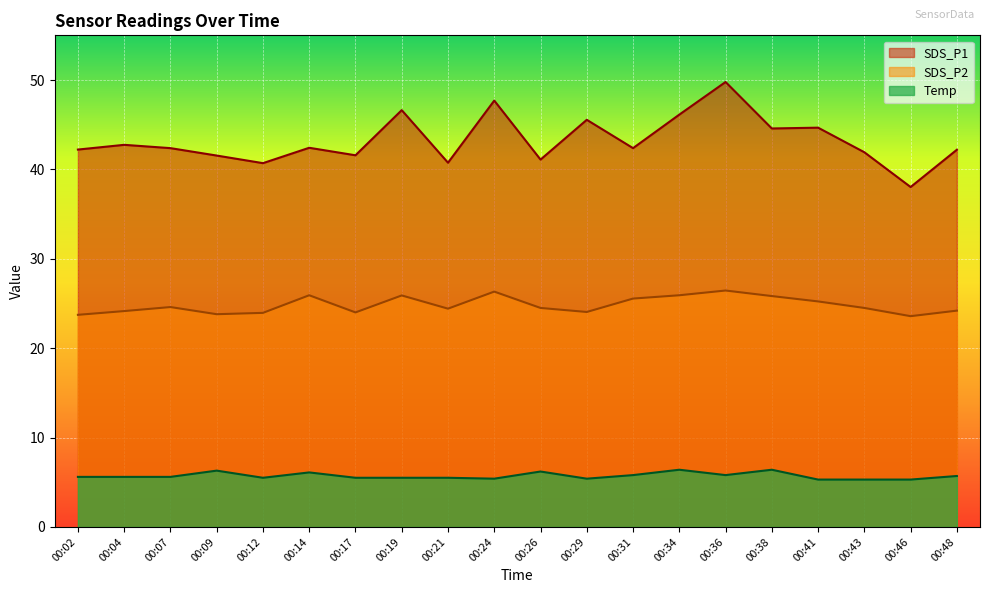

Does the chart display data point markers on the line(s)?

No